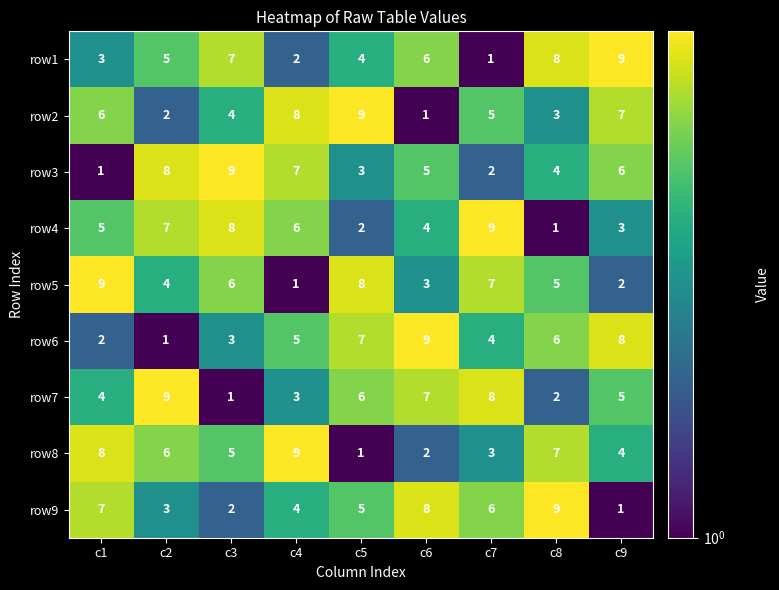

What is the spread (max minus min) of values at c7?

8